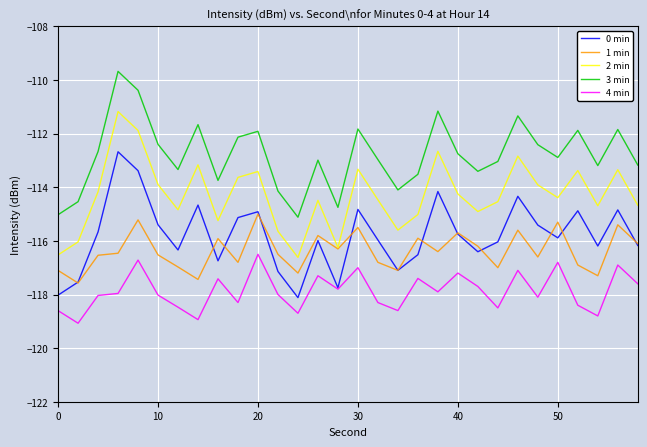

Rank the series by their maximum value, from lowest to highest.

4 min, 1 min, 0 min, 2 min, 3 min